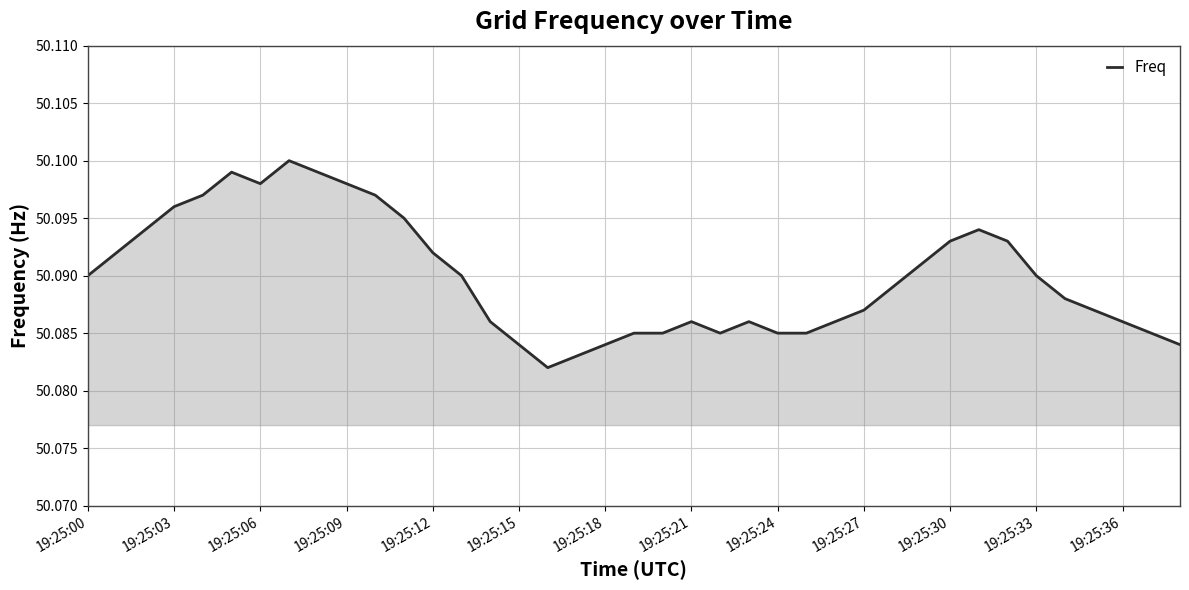

Is this an area chart (filled region under the line)?

Yes